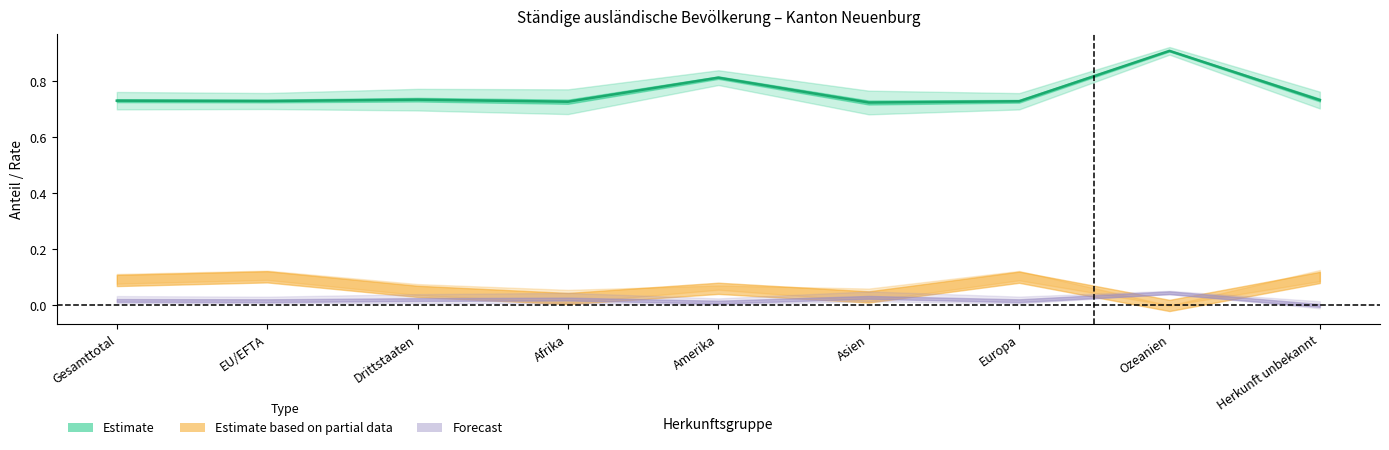

What is the value of the 1st point from the left?

0.7